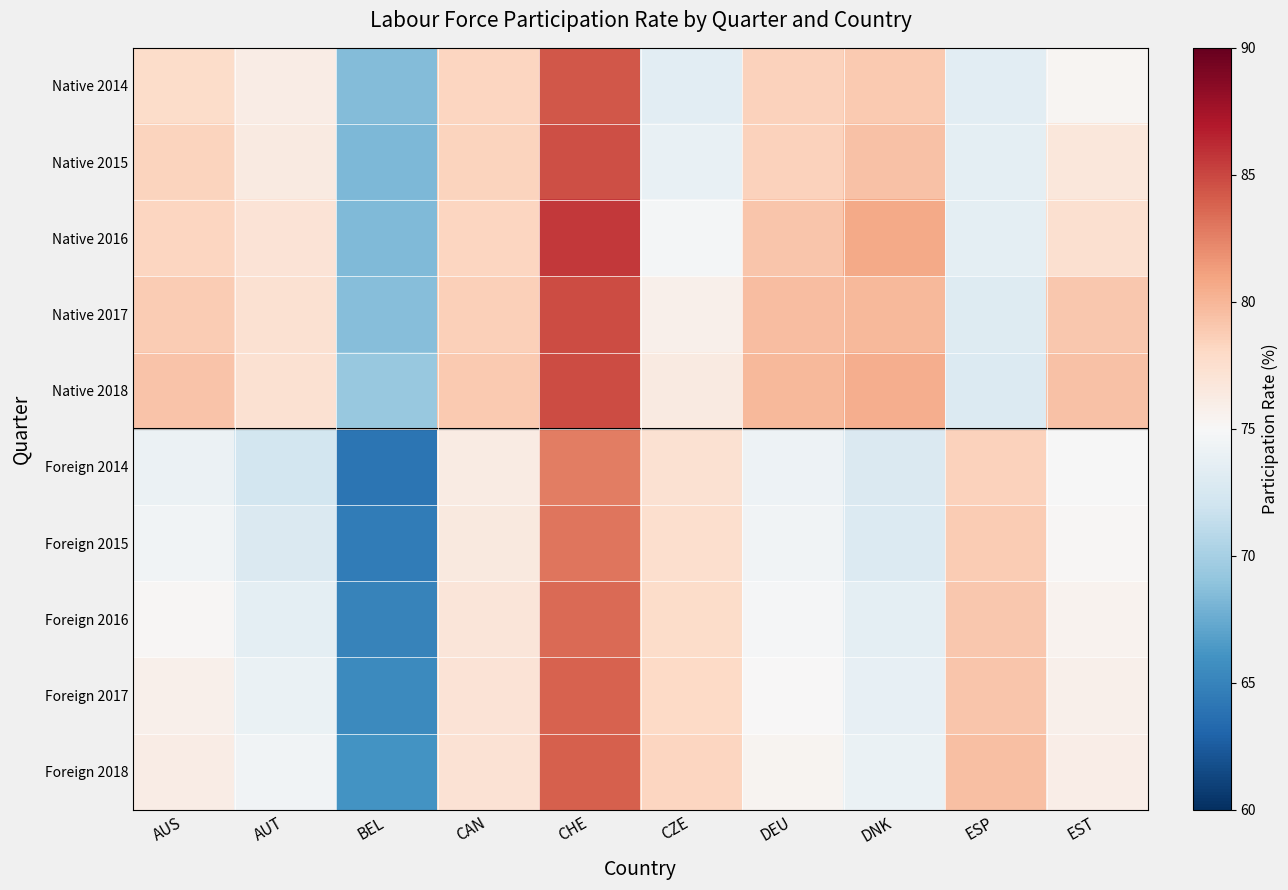

At DEU, list the series in order from largest to smallest.

Native 2018, Native 2017, Native 2016, Native 2014, Native 2015, Foreign 2018, Foreign 2017, Foreign 2016, Foreign 2015, Foreign 2014